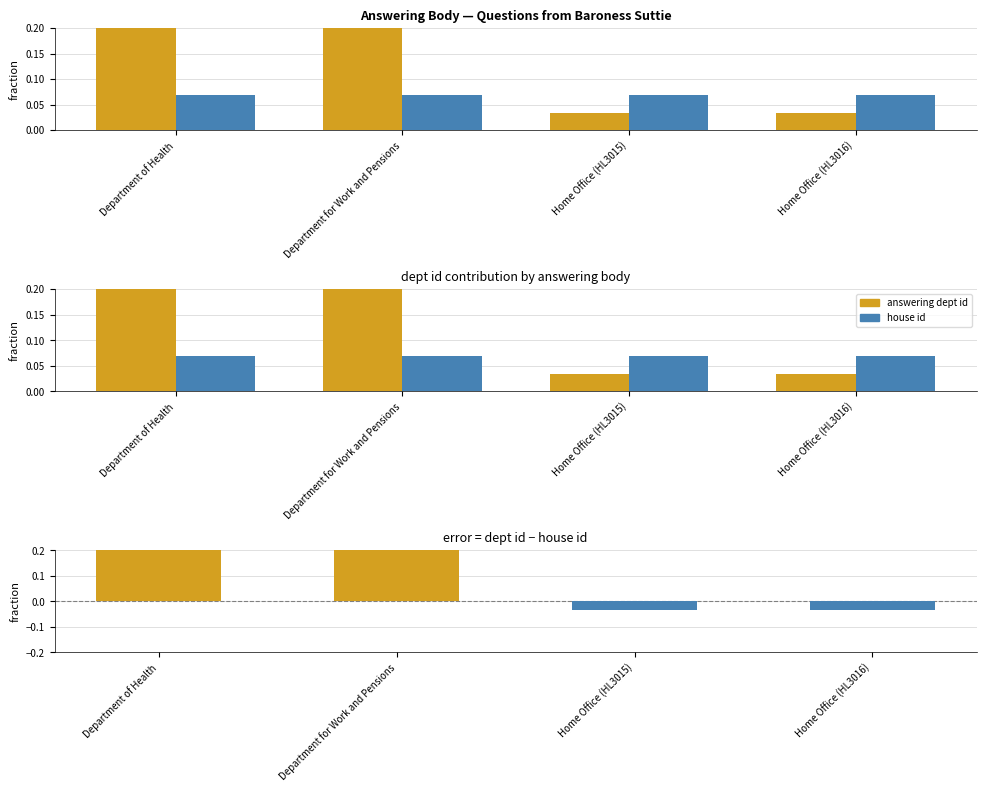

What is the greatest value displayed?

1.0